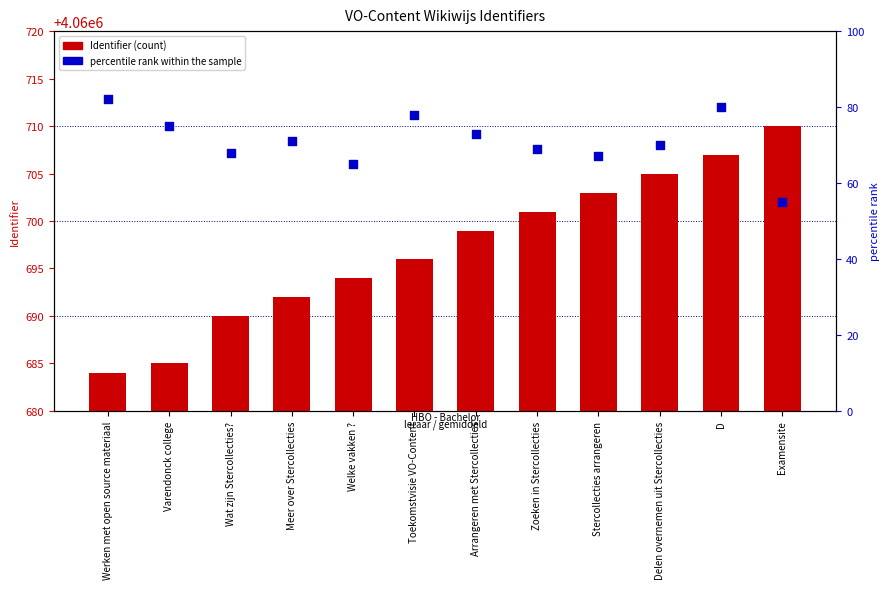

At which category is the sum across all series the highest?

D